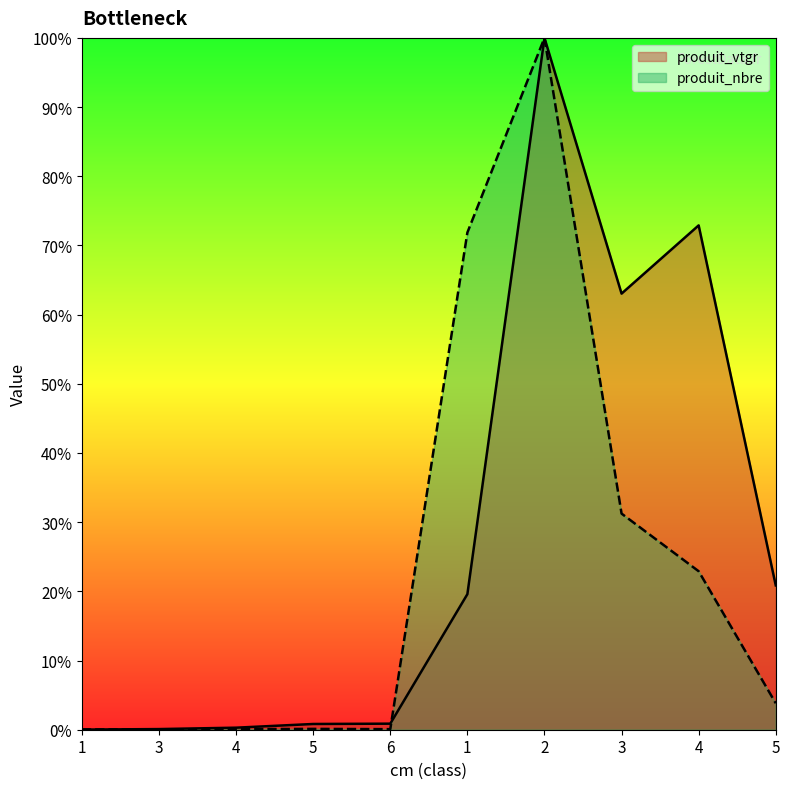

Is it true that produit_nbre equals 36.4 at 1?

False